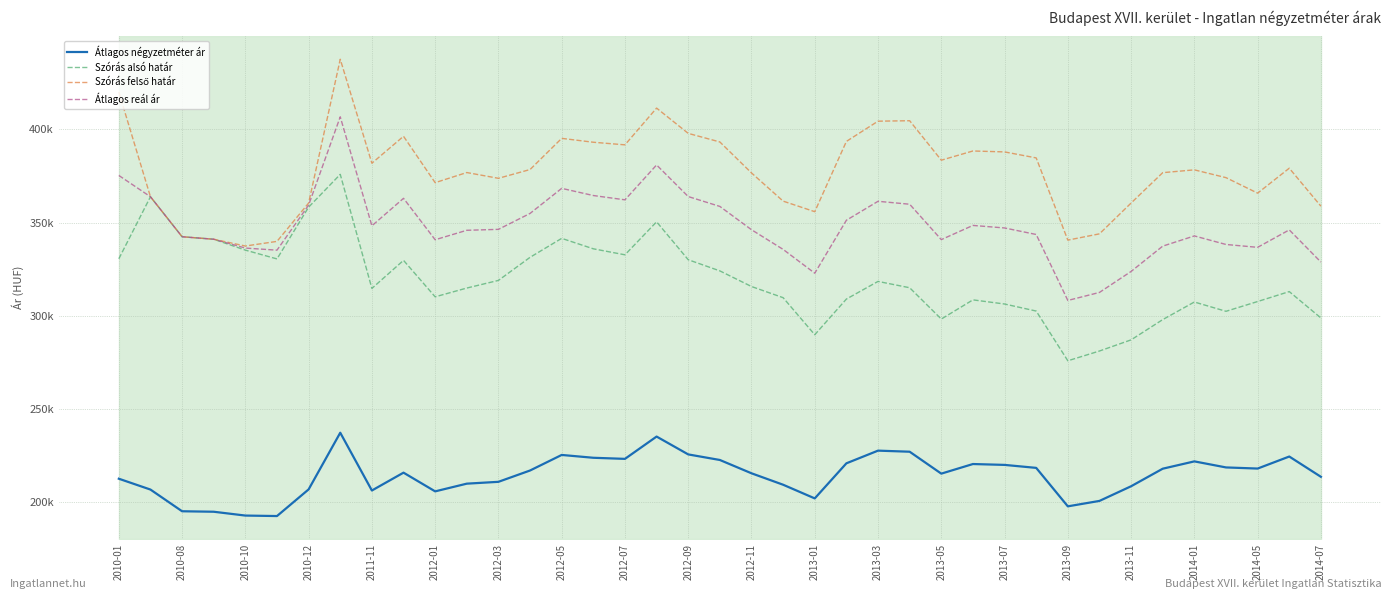

Is this an area chart (filled region under the line)?

Yes